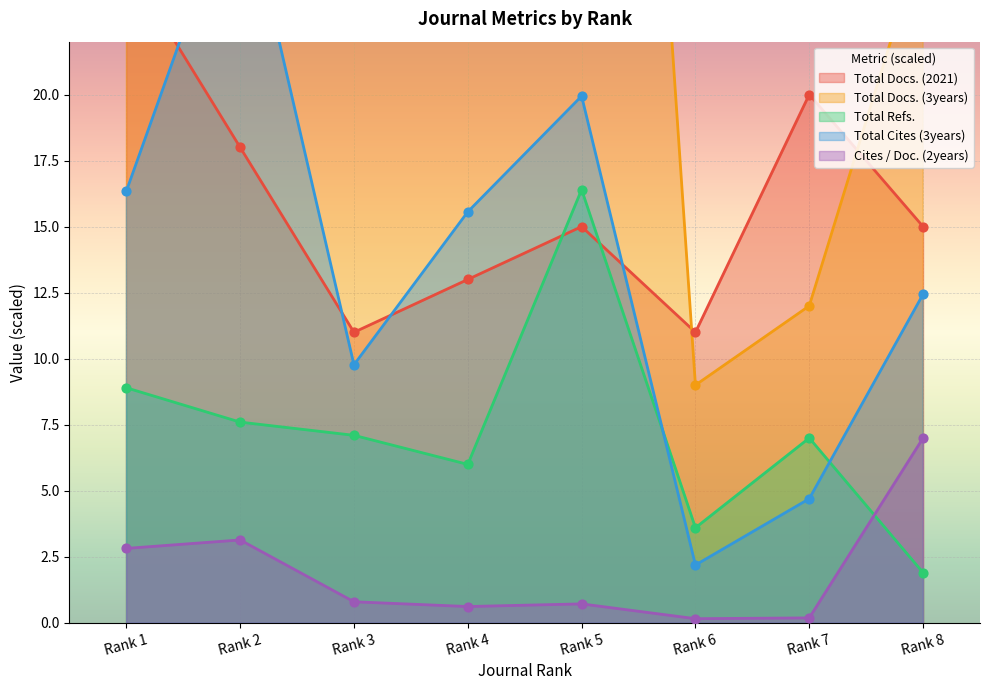

What is the total value across all series at Rank 4?

83.2